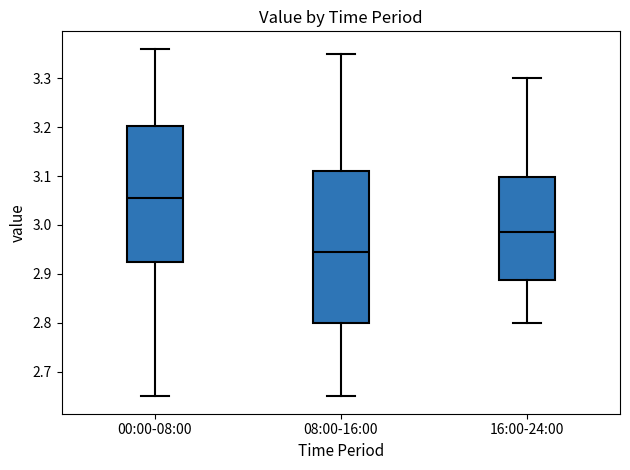

Which box has the lowest median line?

08:00-16:00